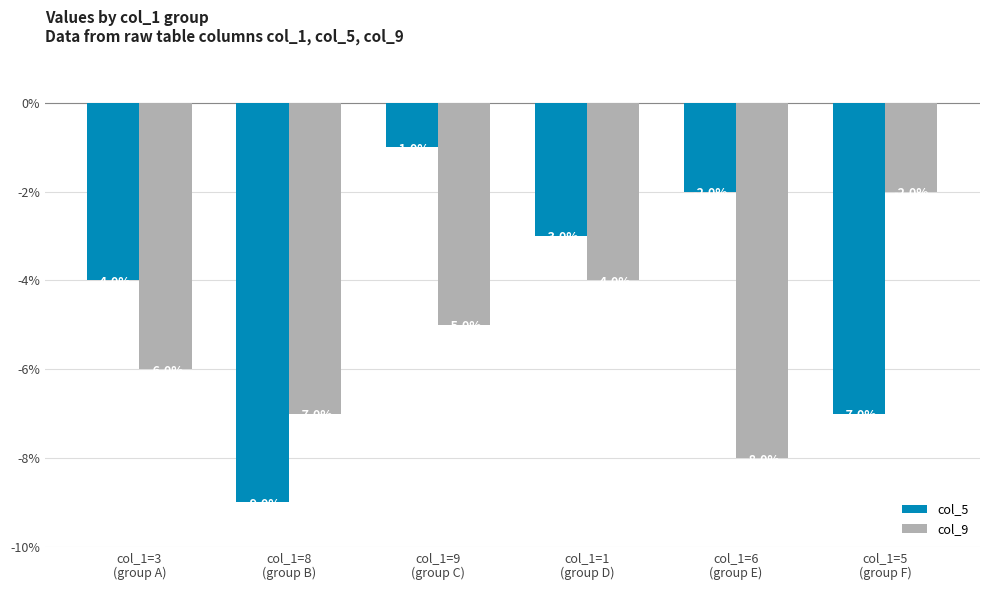

Are the bars grouped side by side (vs. stacked)?

Yes